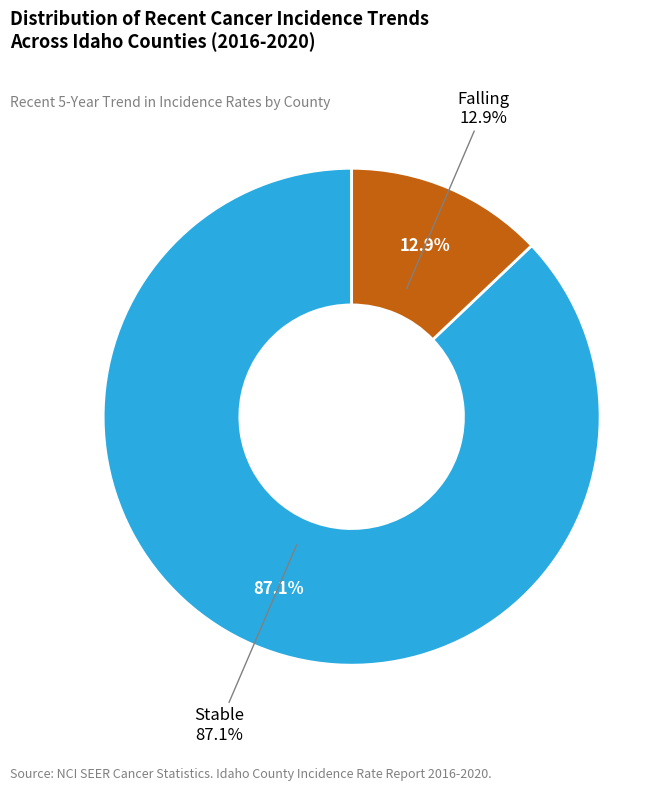

Do rising and stable together represent more than half of the pie?

Yes